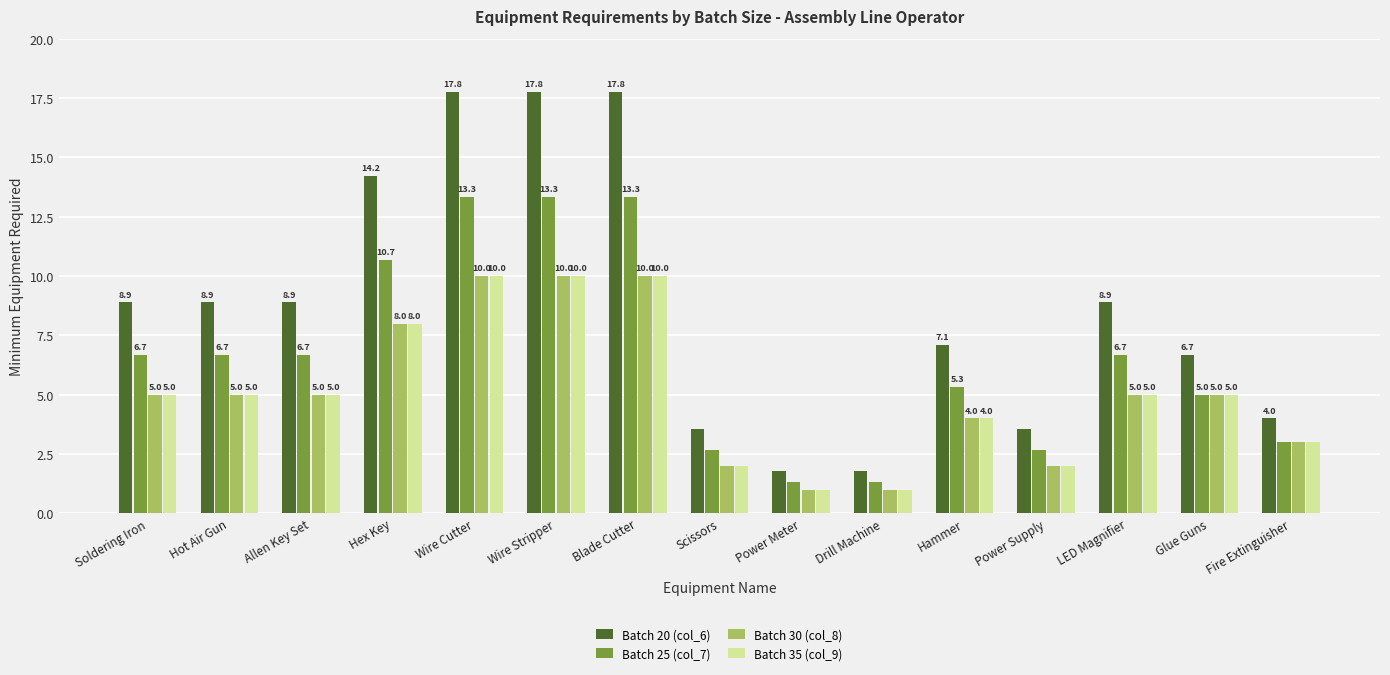

What is the difference between the Batch 20 (col_6) values at Hex Key and Drill Machine?

12.4